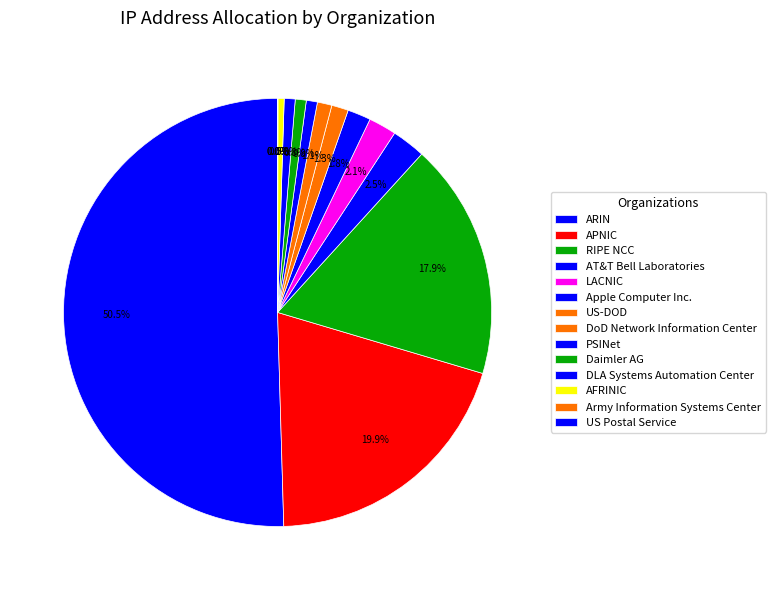

The APNIC slice represents 20% of the pie. True or false?

True